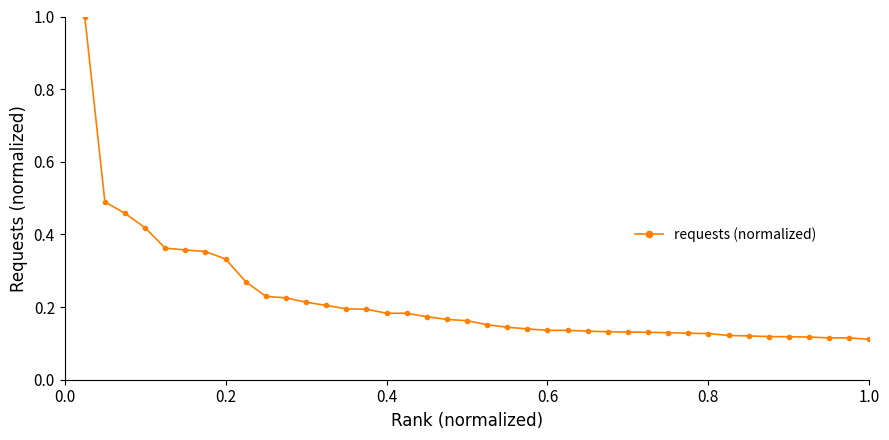

What is the difference between the maximum and second lowest values?

0.9